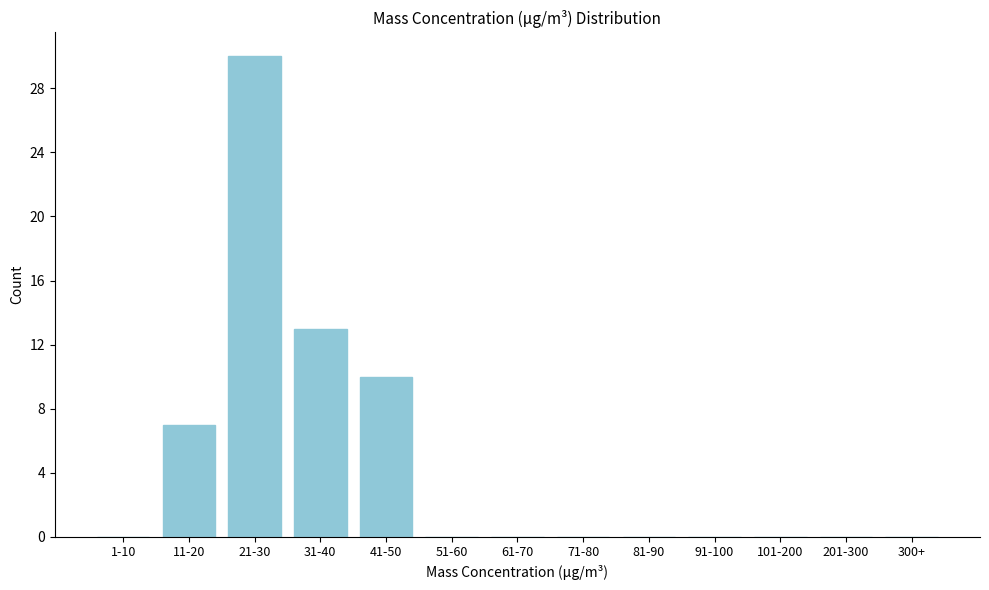

Reading right to left, extract all data points from this chart.

300+=0	201-300=0	101-200=0	91-100=0	81-90=0	71-80=0	61-70=0	51-60=0	41-50=10	31-40=13	21-30=30	11-20=7	1-10=0